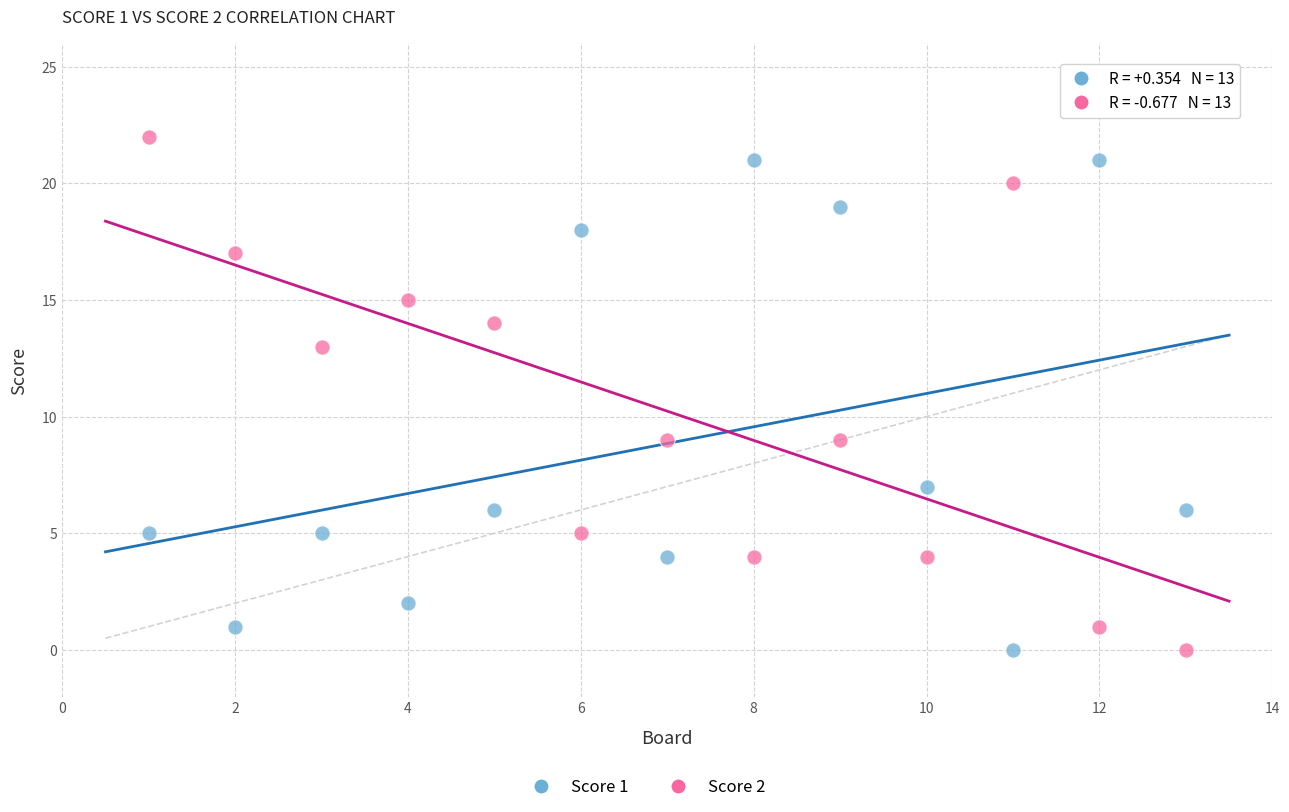

Across all data points, what is the range of Y values (max minus min)?

22